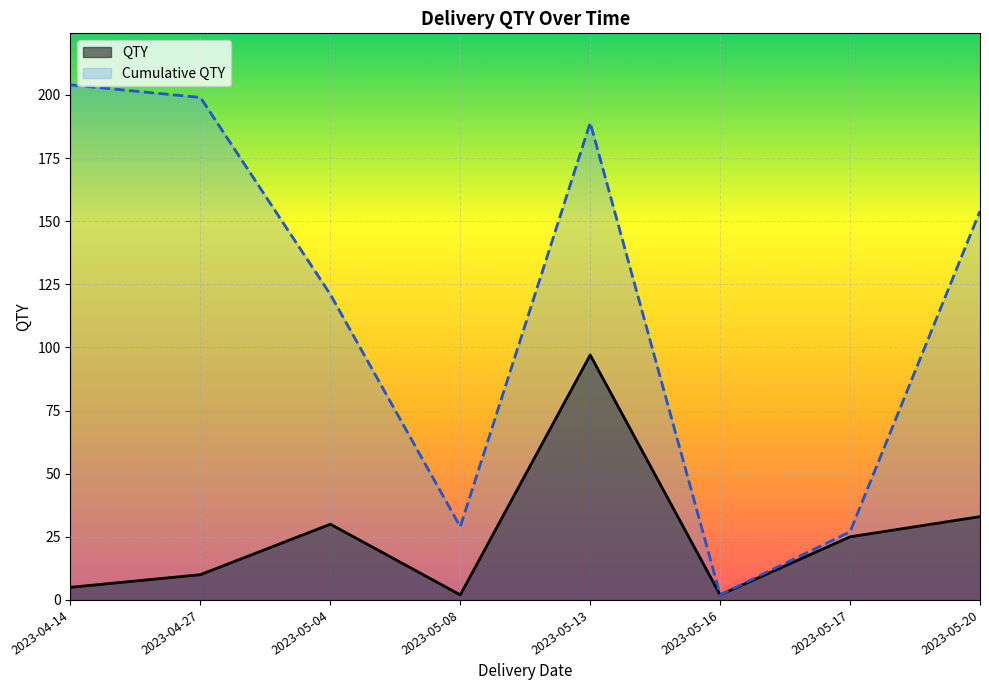

What is the total value across all series at 2023-04-14?

209